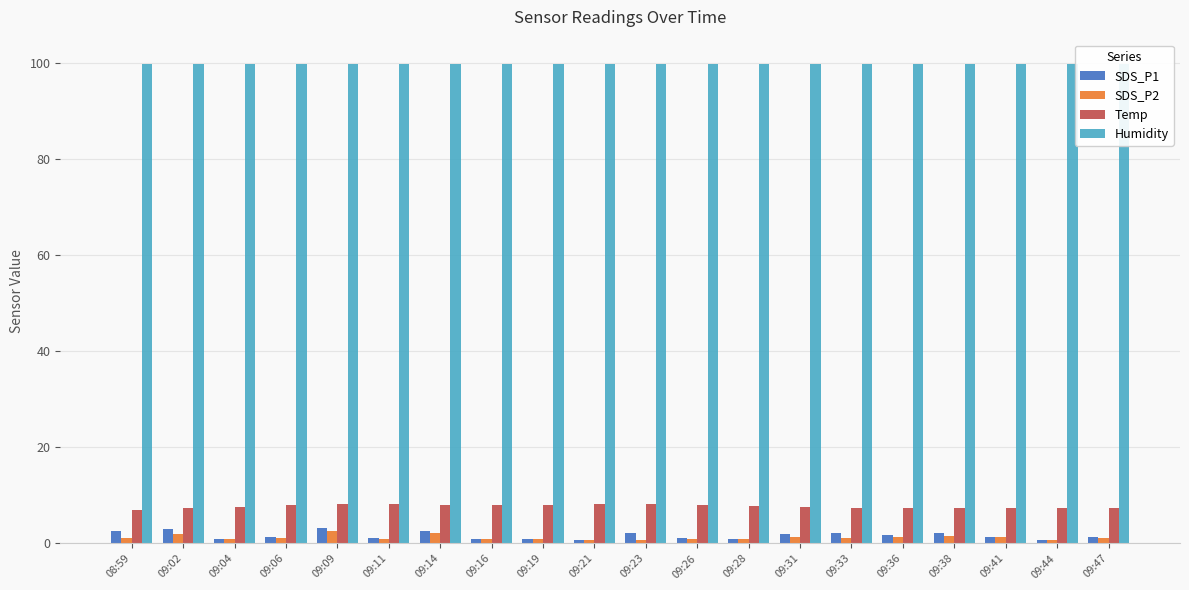

Is the value of Temp at 09:16 greater than the value of SDS_P2 at 08:59?

Yes